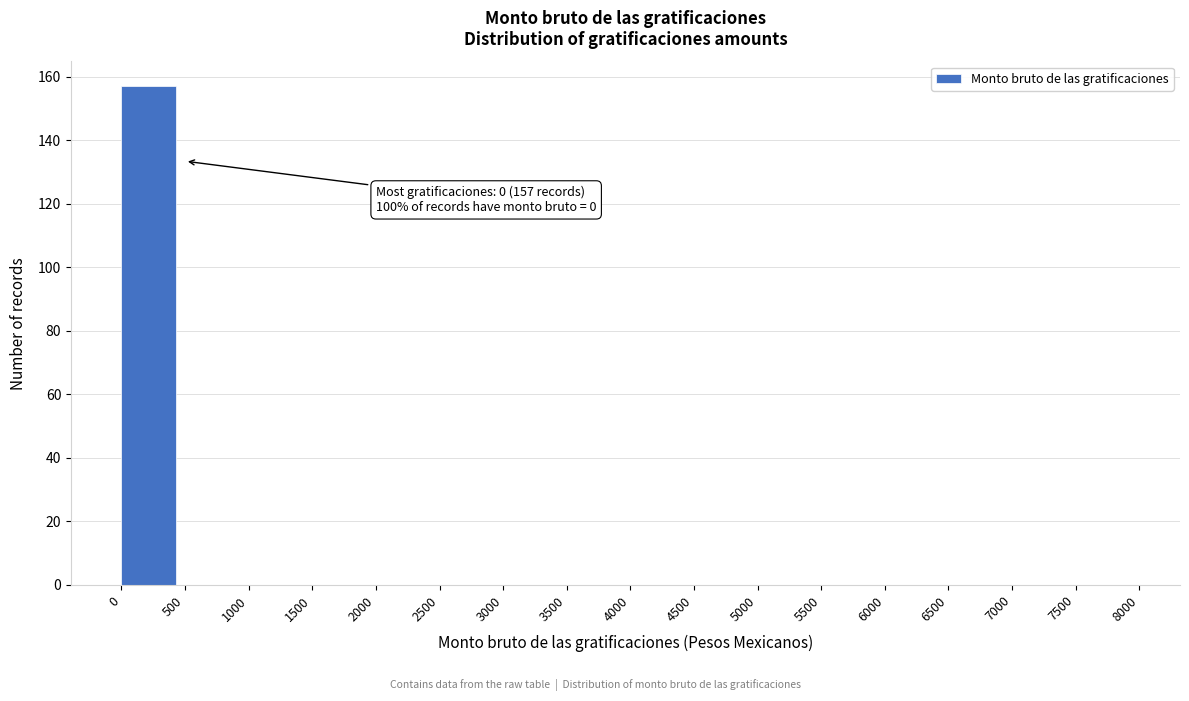

Over which range of the x-axis is the bar tallest?

0 to 500